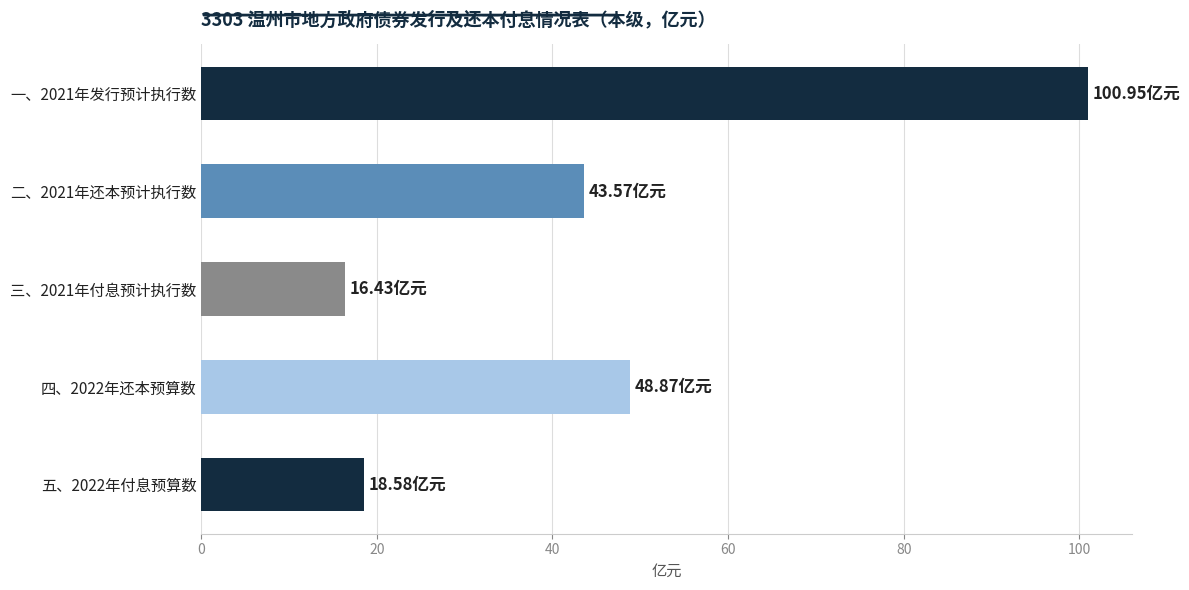

What is the change in value from 二、2021年还本预计执行数 to 五、2022年付息预算数?

-25.0